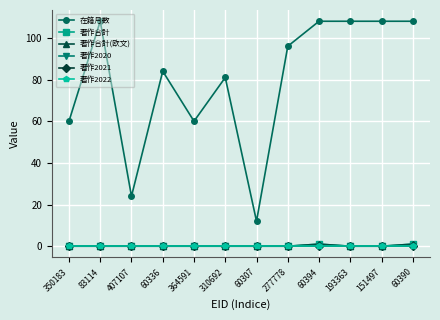

Which series changed the most between 364591 and 151497?

在籍月数